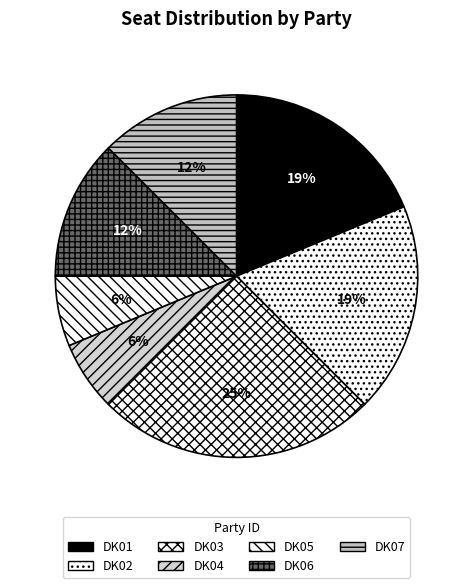

Is it true that DK06 is 1% of the pie?

False